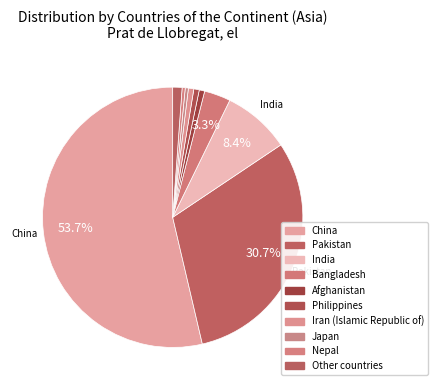

To the nearest percent, what is the average slice percentage?

10%